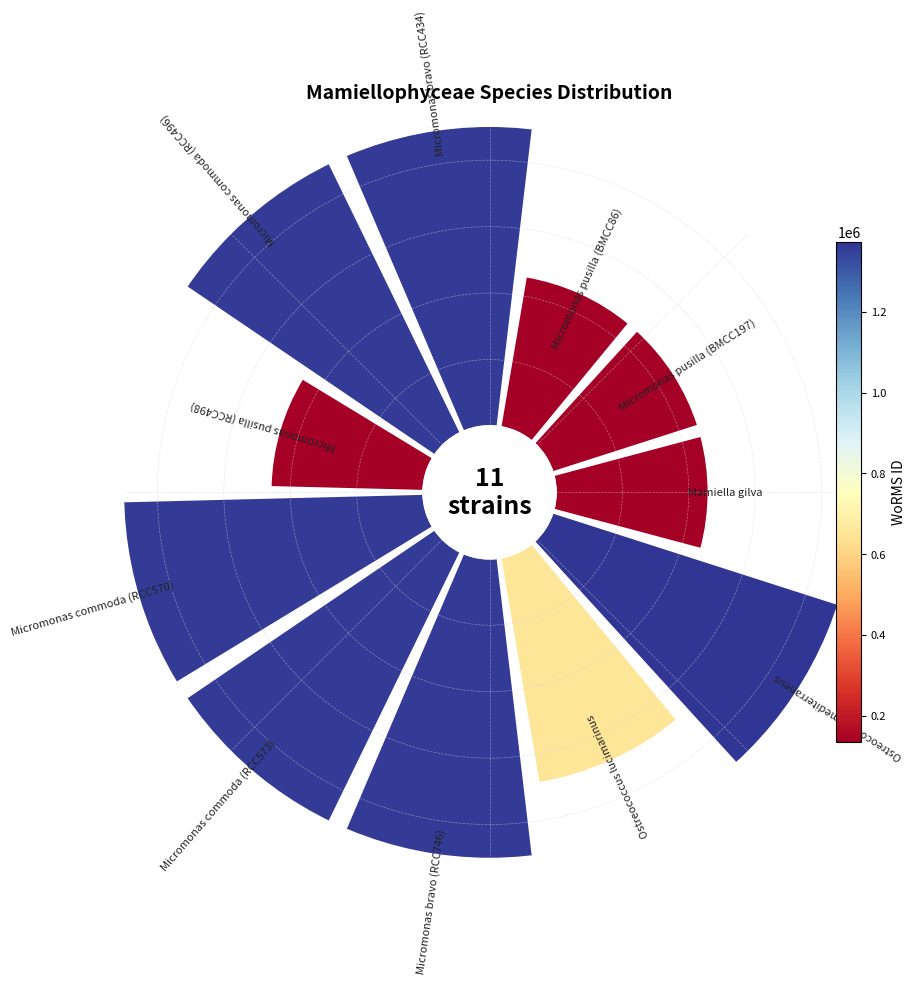

Is there any slice that represents more than half of the pie?

No